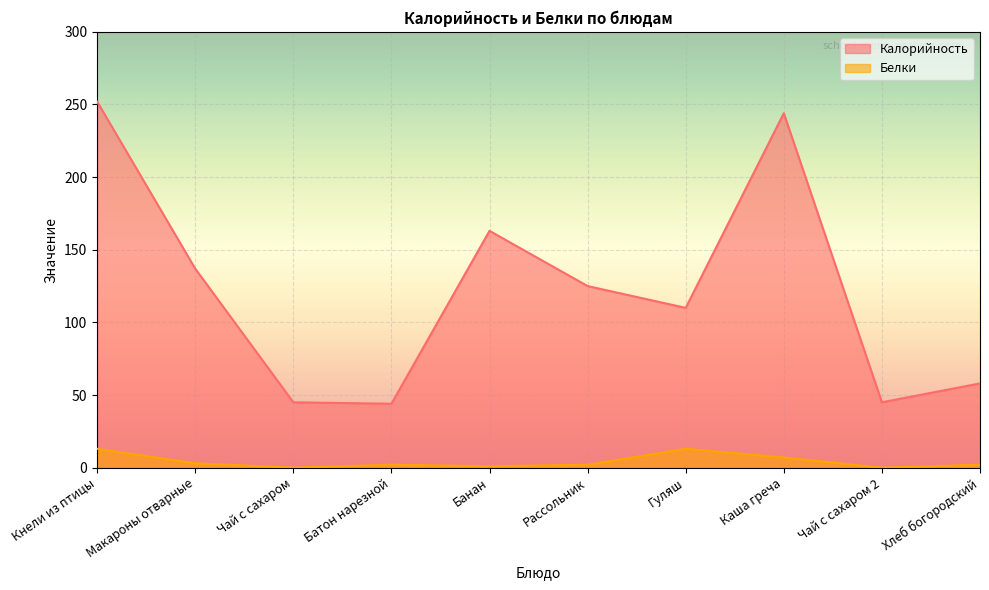

At which label does Белки first exceed 2?

Кнели из птицы